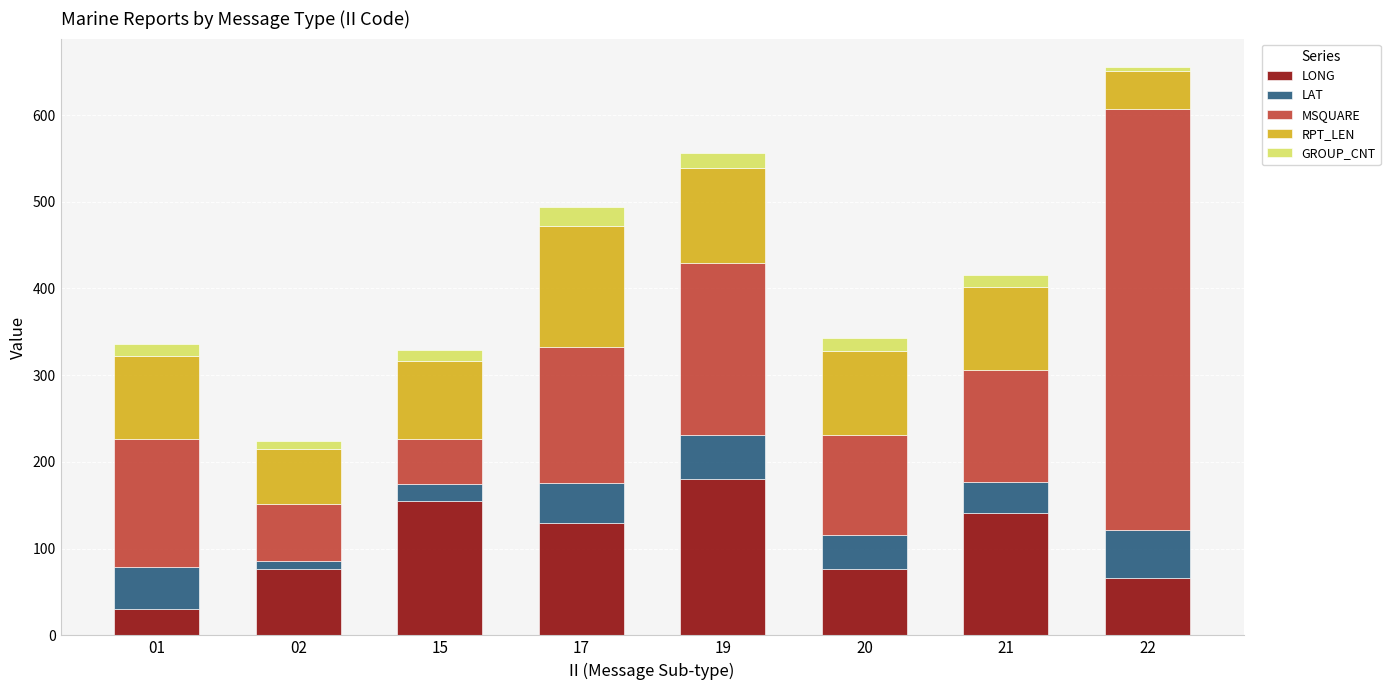

The value of LONG at 15 is 75.9. True or false?

False